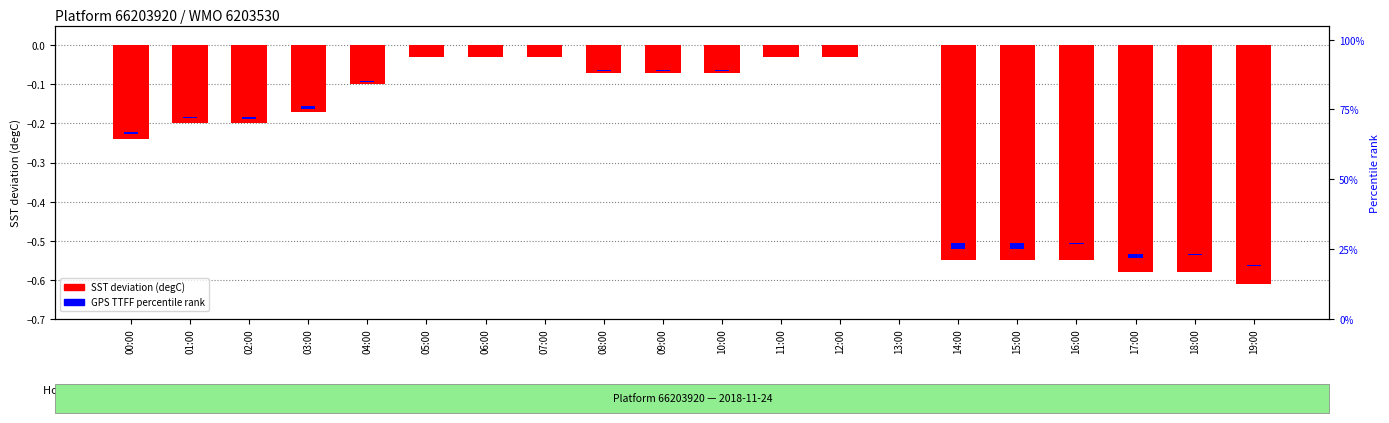

How many groups of bars are there?

20